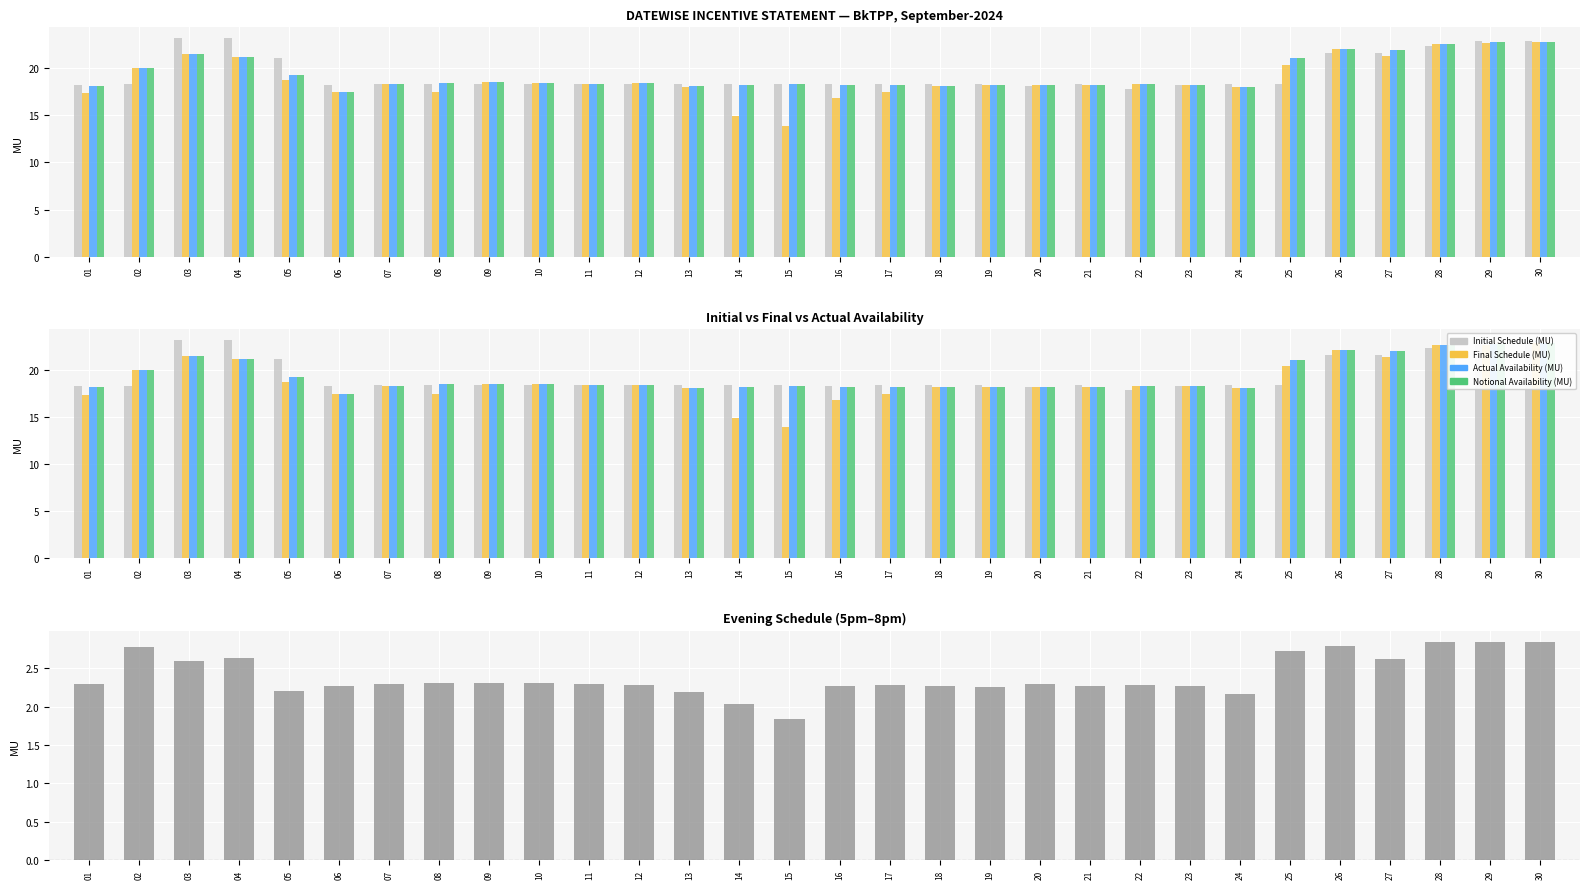

The value of Evening Schedule (MU) at 30 is 4.1. True or false?

False